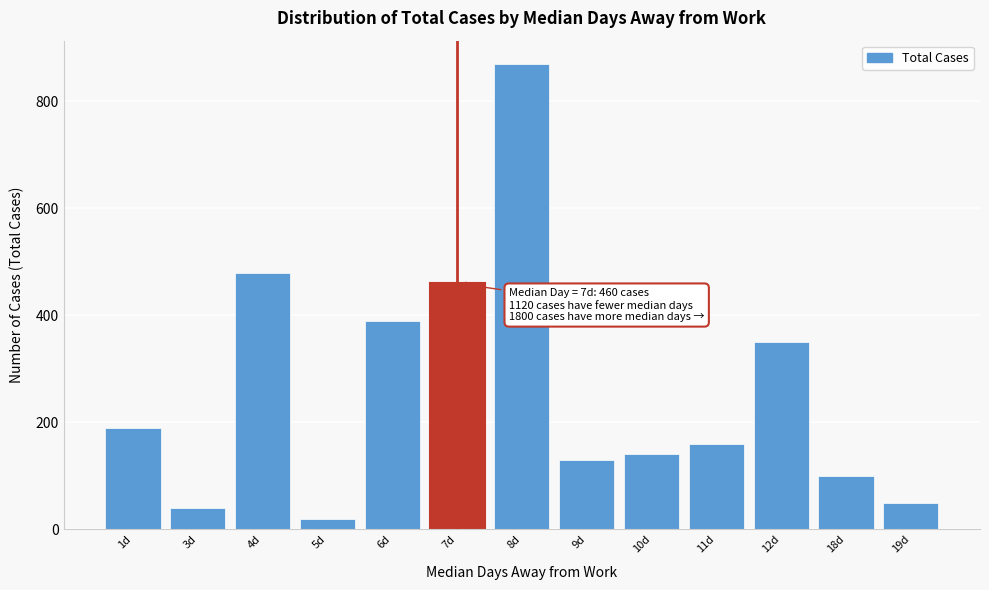

Reading left to right, list all the values displayed in this chart.

1d=190	3d=40	4d=480	5d=20	6d=390	7d=460	8d=870	9d=130	10d=140	11d=160	12d=350	18d=100	19d=50